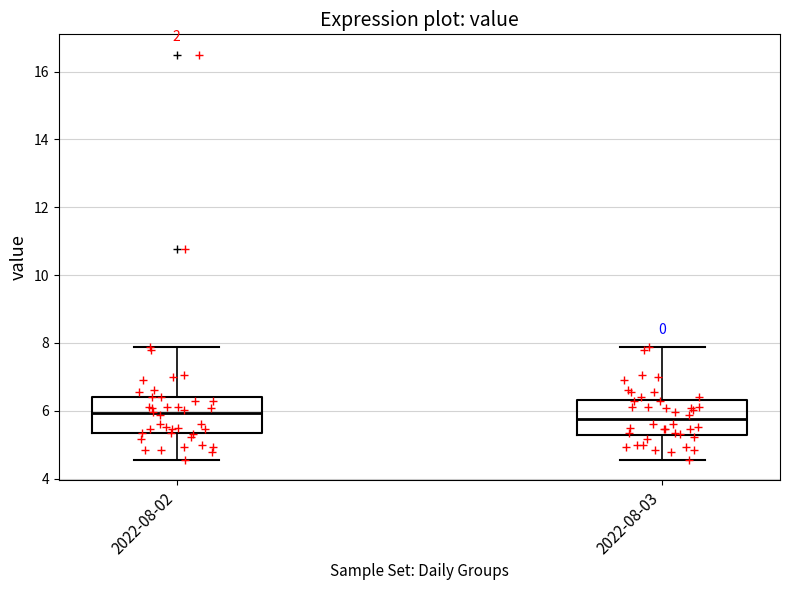

Where is the lower edge of the box for 2022-08-02 on the y-axis? The values are not printed on the chart, so give them approximately, as read against the axis.

5.4